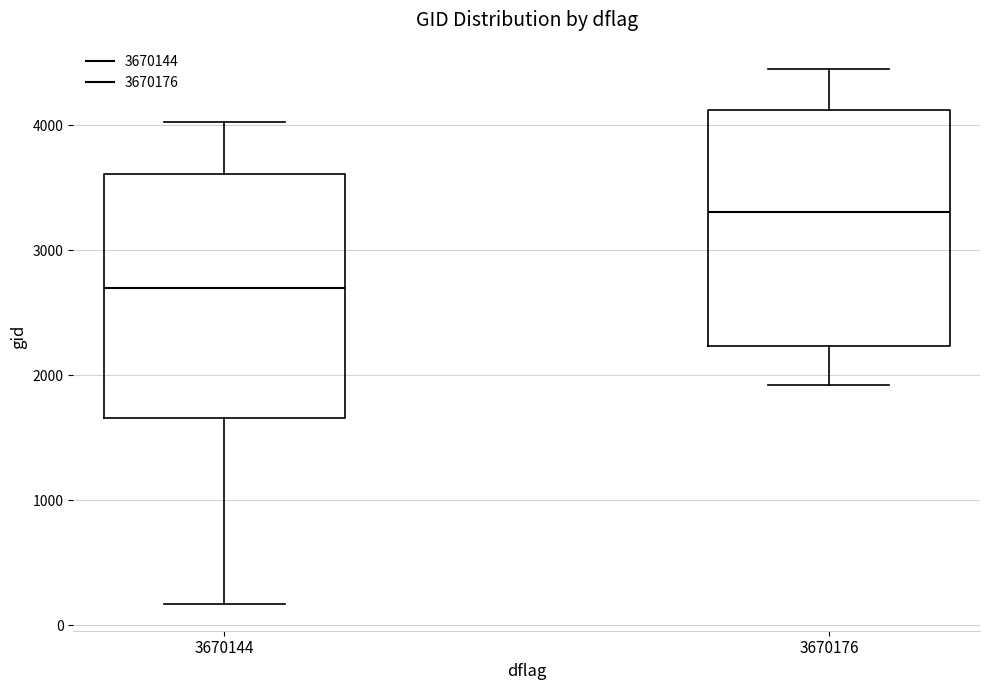

Which box has the lowest median line?

3670144